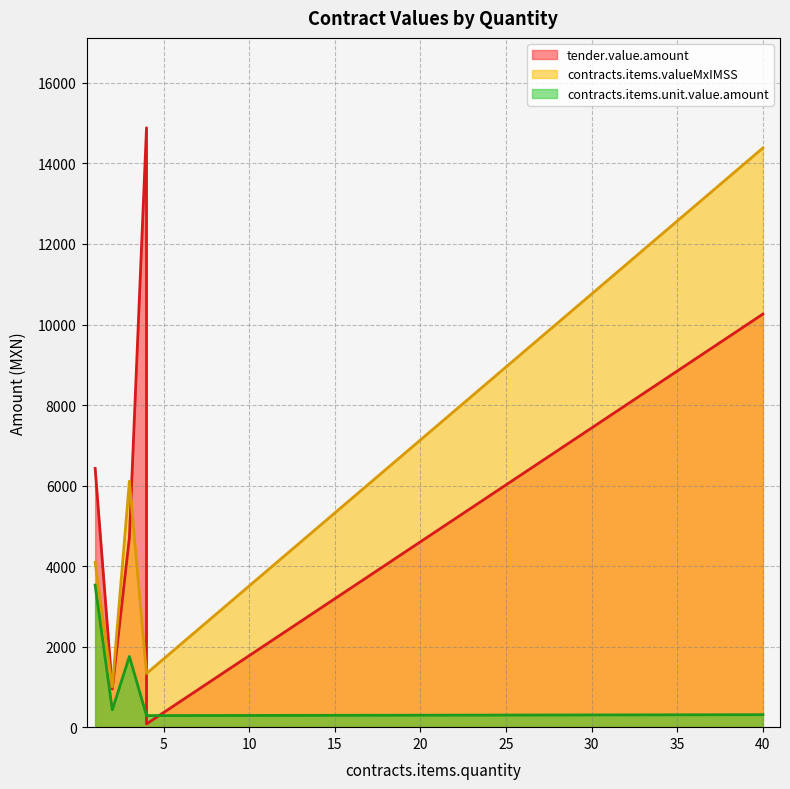

True or false: contracts.items.valueMxIMSS has more than 0 points higher than both neighbors.

False